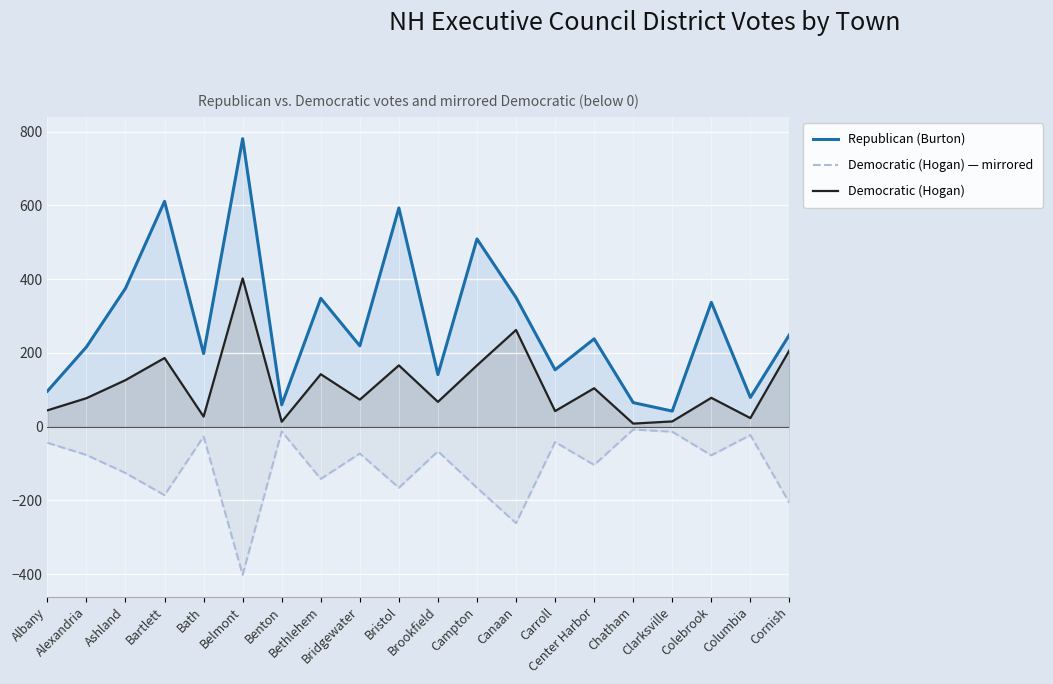

What is the minimum value shown in the chart?

-402